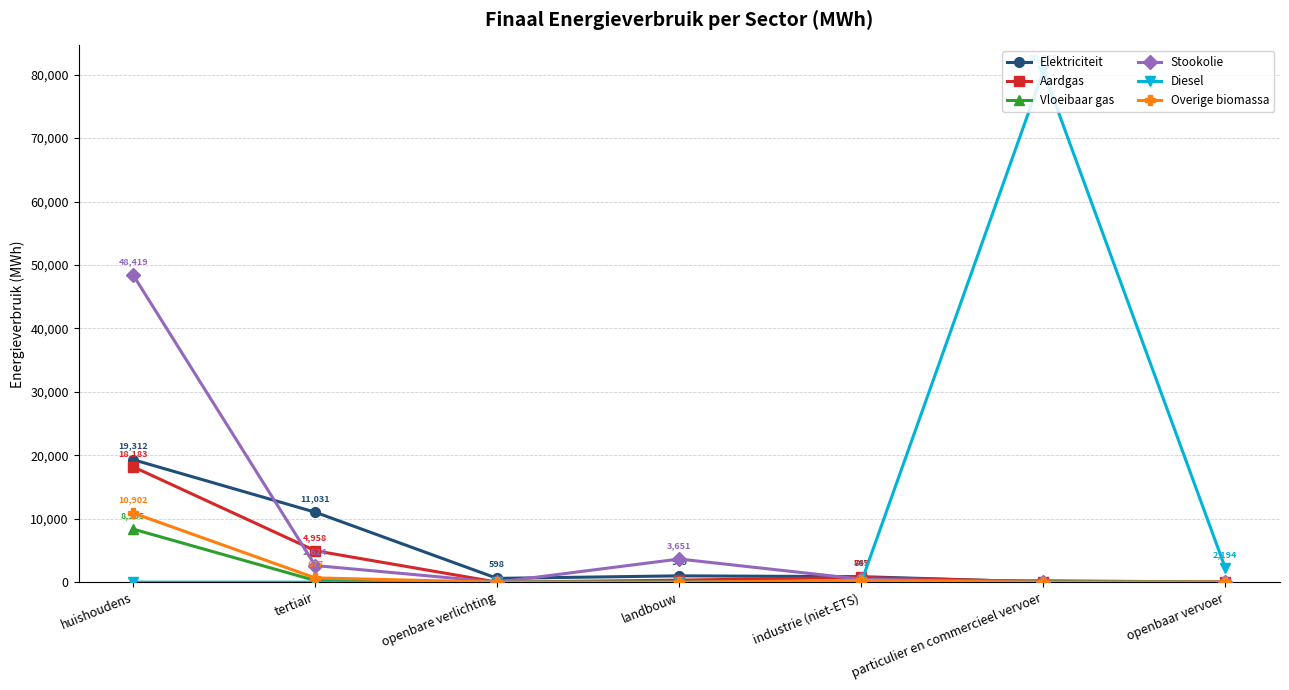

Which series has the largest total across all categories?

Diesel